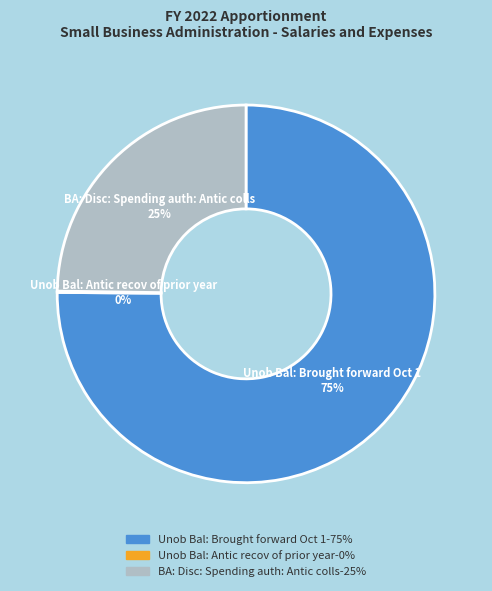

Does BA: Disc: Spending auth: Antic colls account for over 50% of the chart?

No